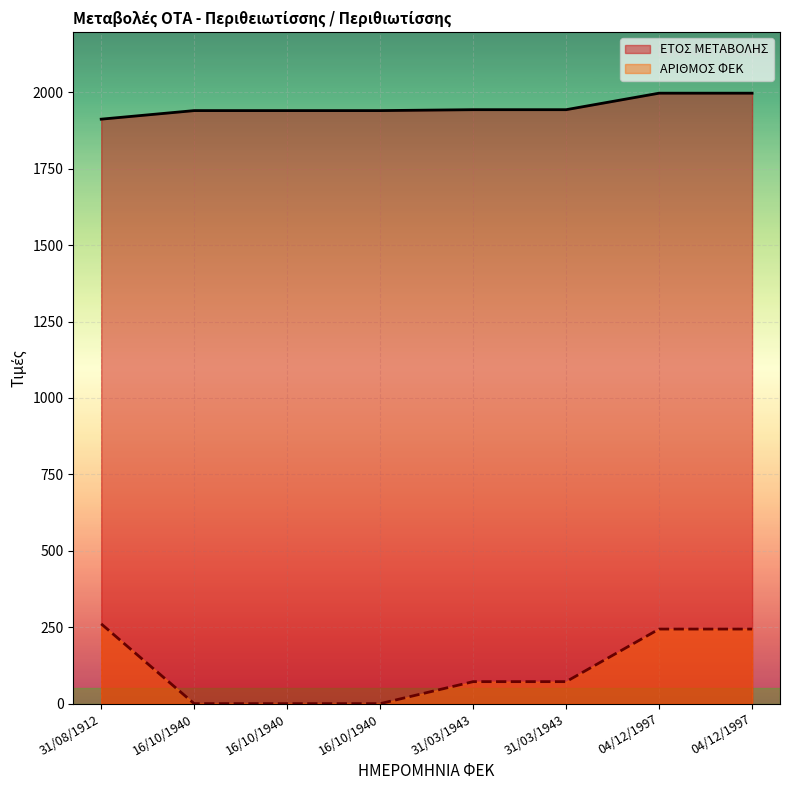

What value does the ΕΤΟΣ ΜΕΤΑΒΟΛΗΣ series have at 04/12/1997?

1997